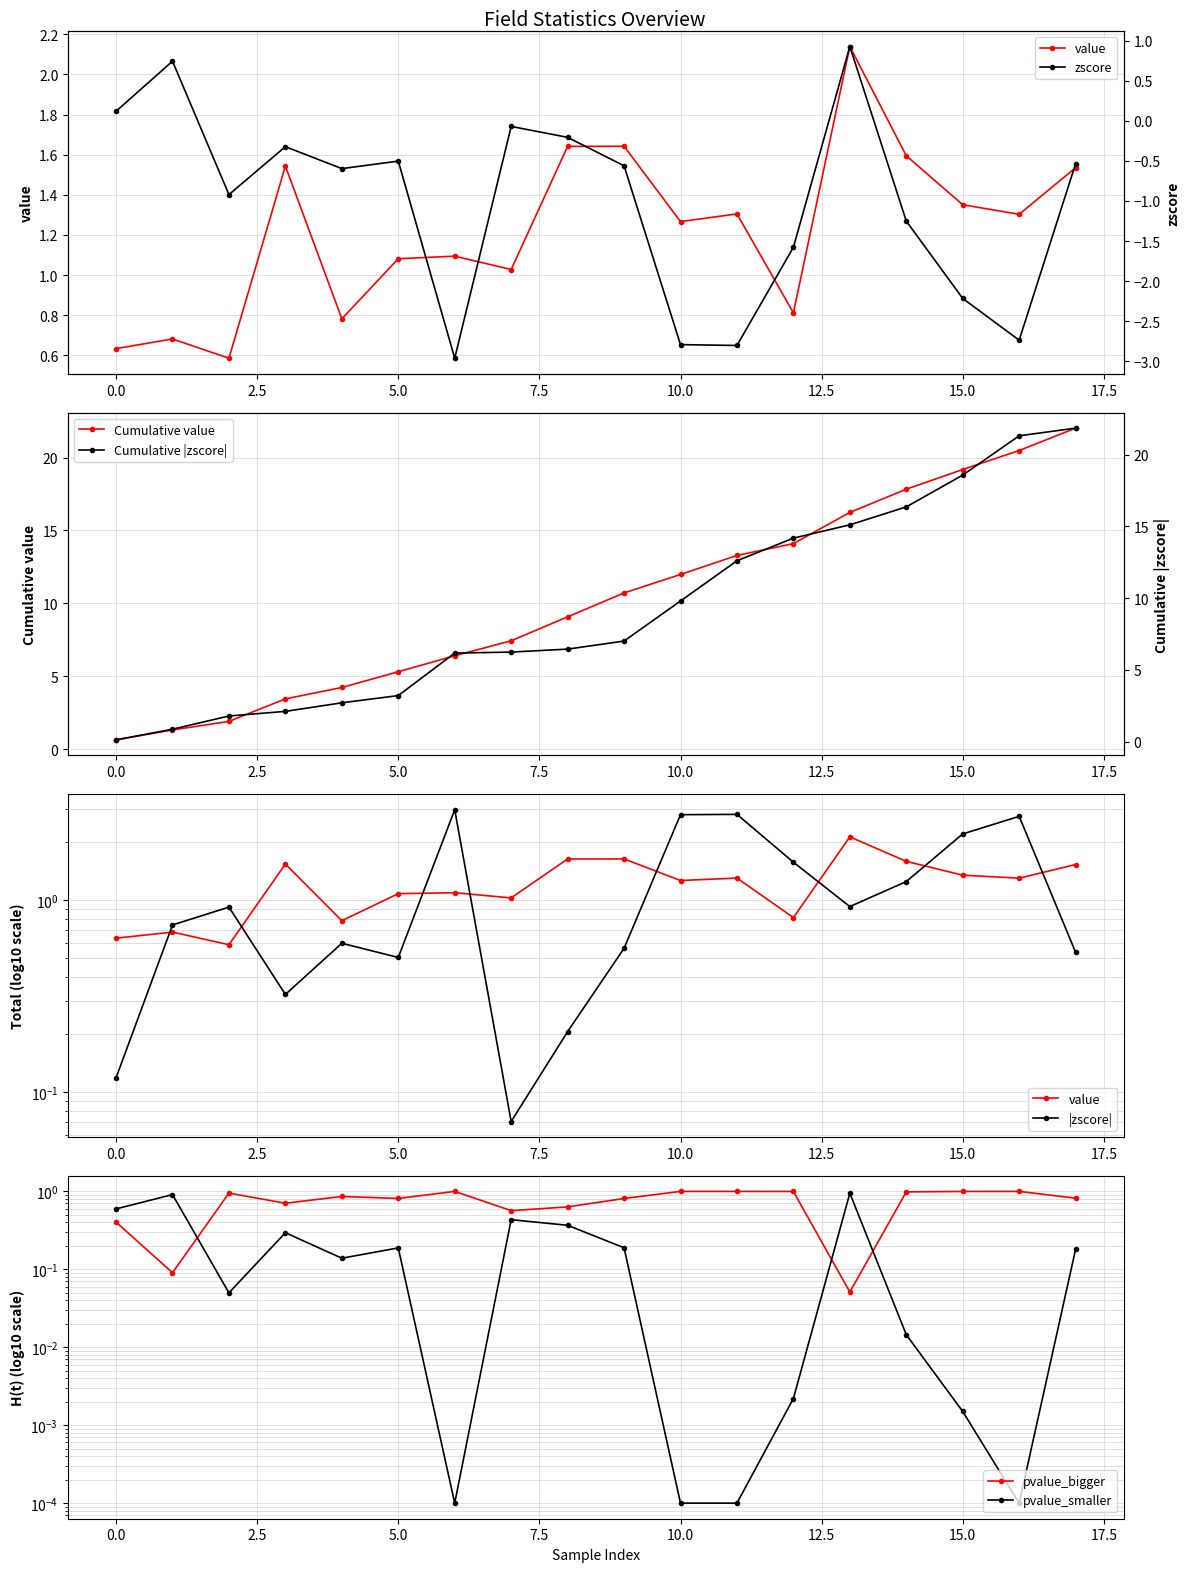

Does the chart have visible grid lines?

Yes